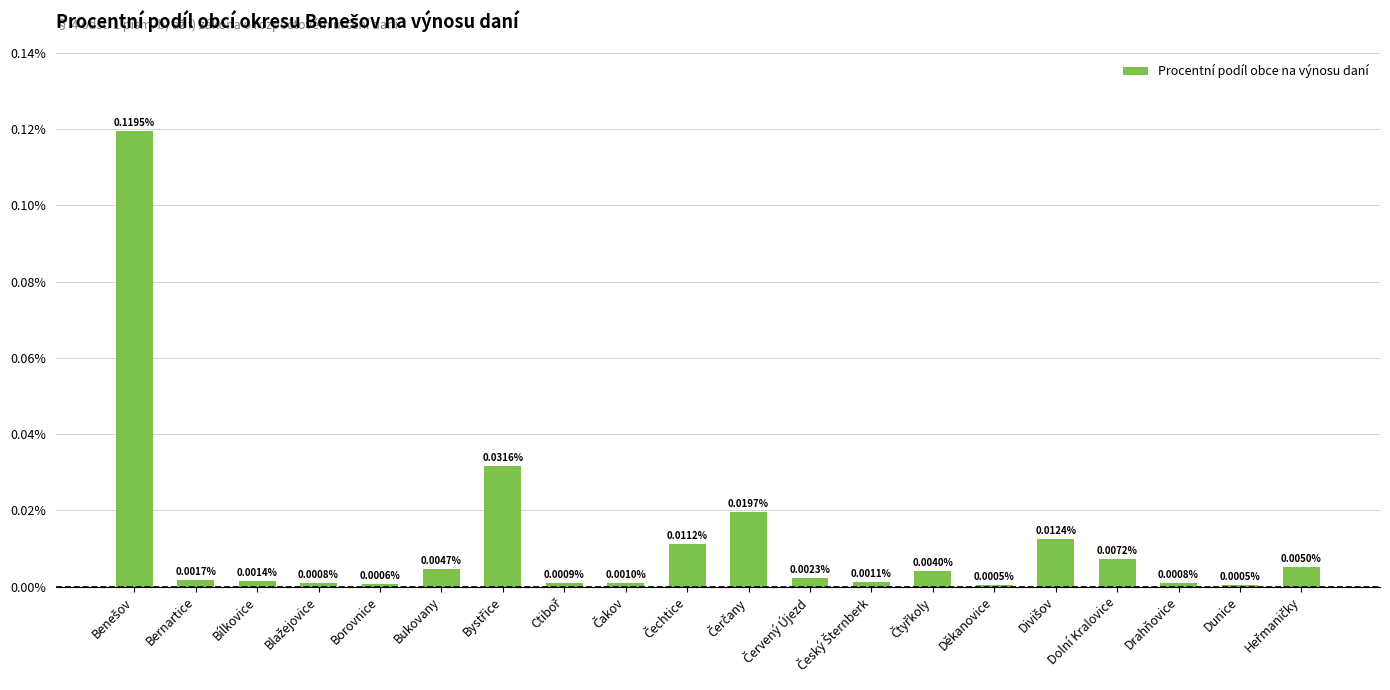

What is the label of the 16th bar from the right?

Borovnice